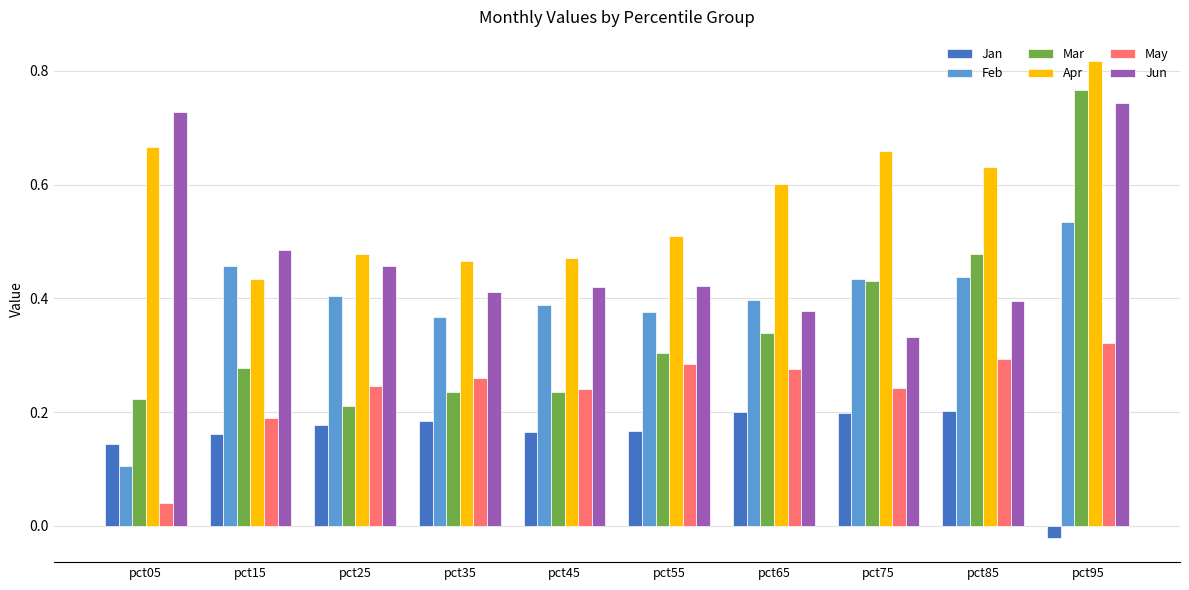

How many Jun values are between 0 and 1?

10